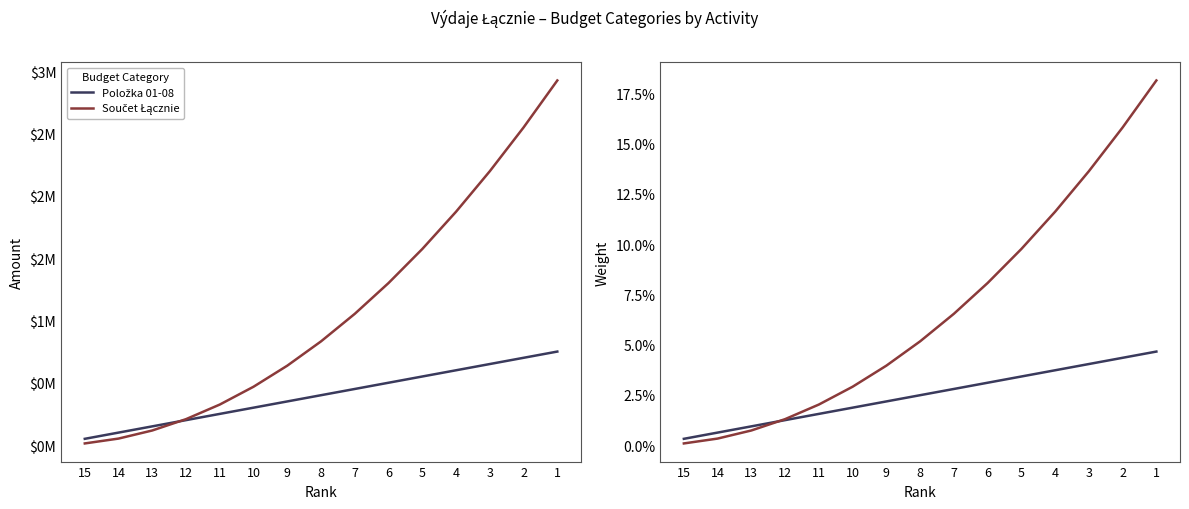

True or false: Položka 01-08 has more than 1 interior local peaks.

False